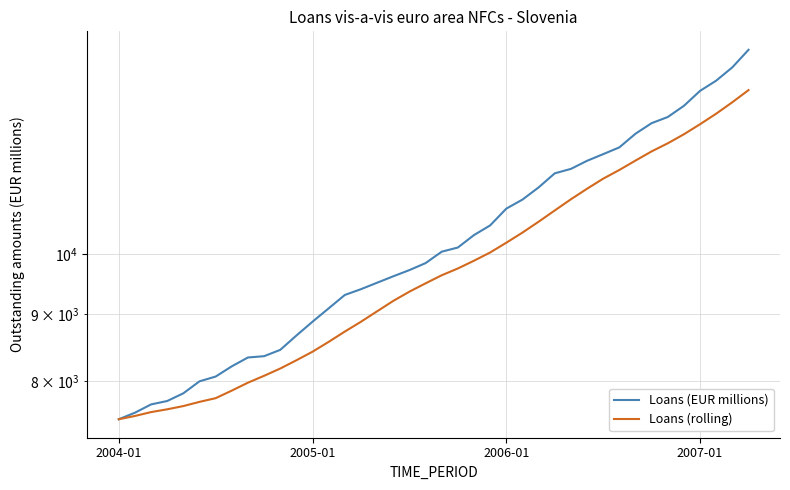

What is the value of the Loans (rolling) point at the 14th from the left?

8570.2